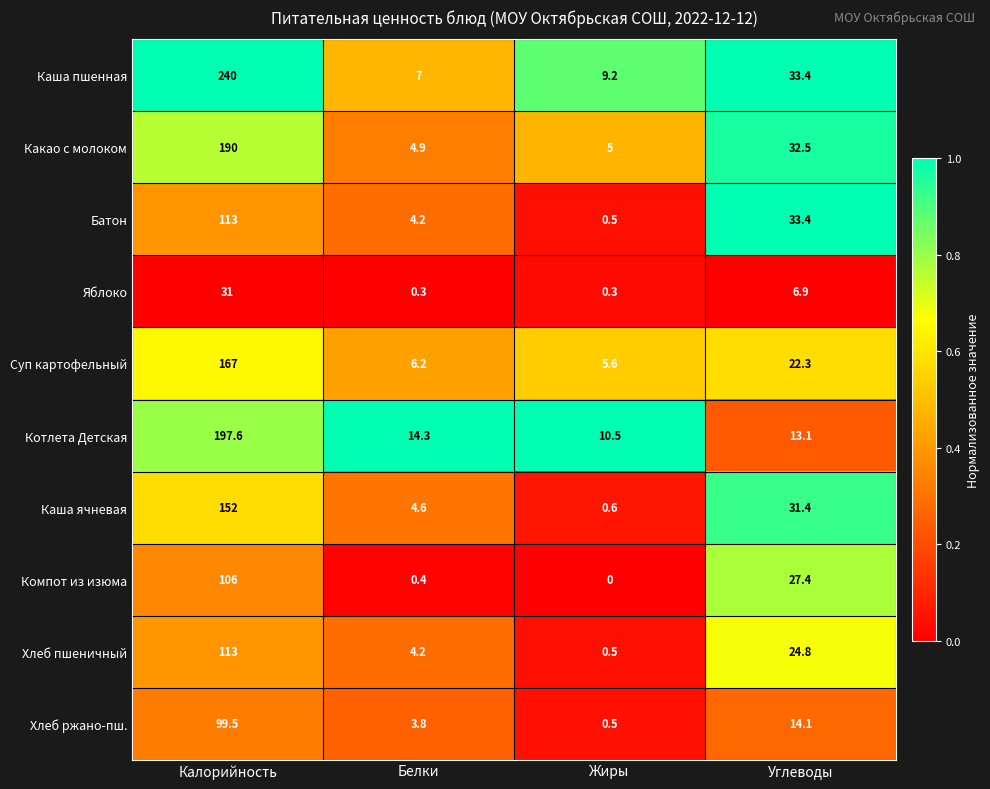

What is the maximum value shown in the chart?

240.0